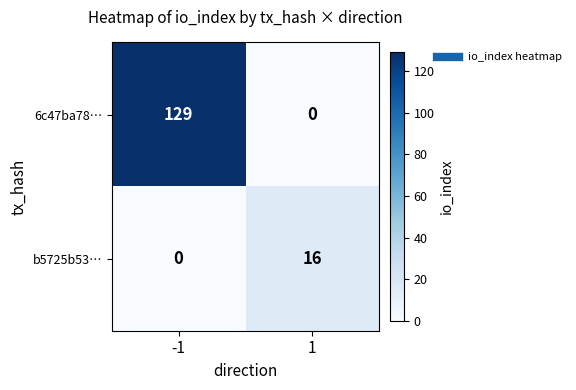

Reading right to left, transcribe all the data shown in this chart.

6c47ba78…: 0	129
b5725b53…: 16	0